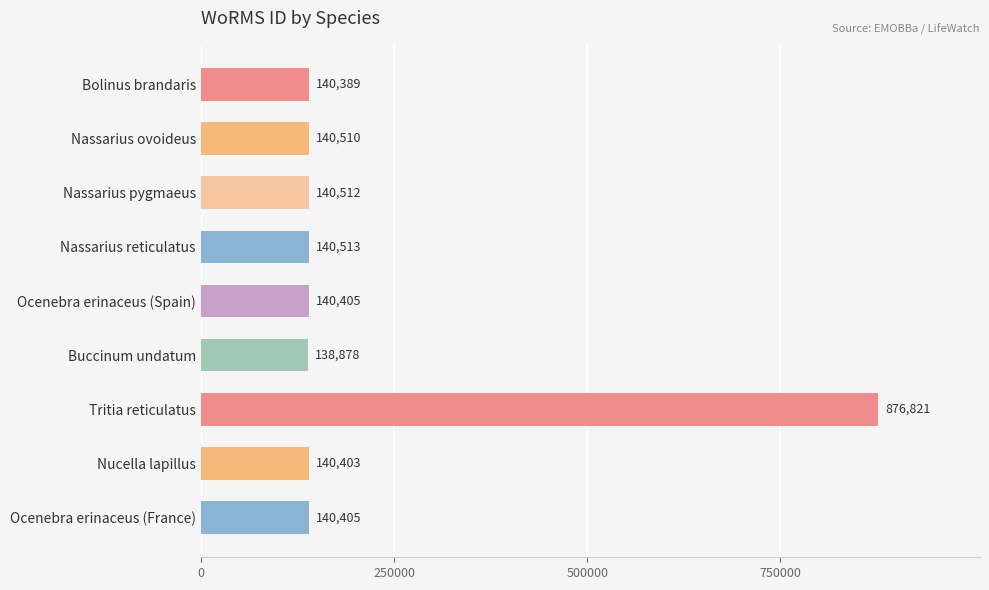

What is the value of the 5th bar from the top?

140405